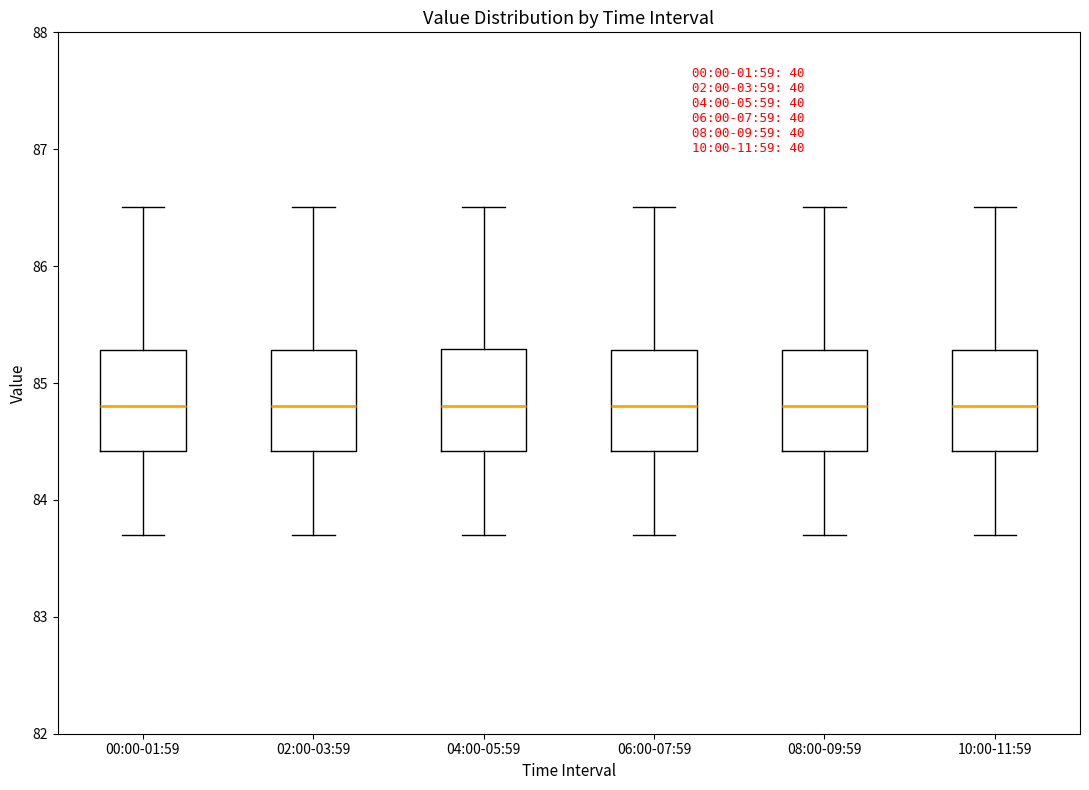

Where does the lower whisker of the box for 00:00-01:59 end on the y-axis? The values are not printed on the chart, so give them approximately, as read against the axis.

83.7